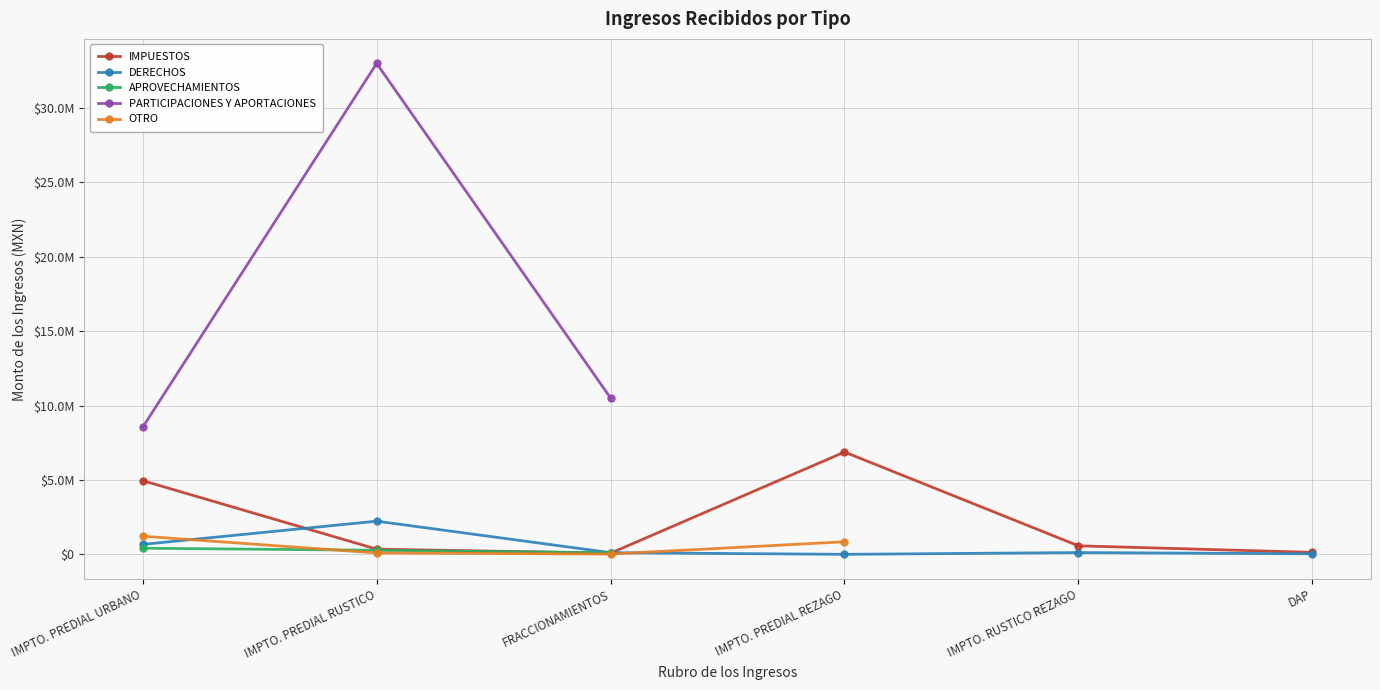

What is the difference between the IMPUESTOS values at IMPTO. PREDIAL URBANO and IMPTO. PREDIAL RUSTICO?

4602004.0